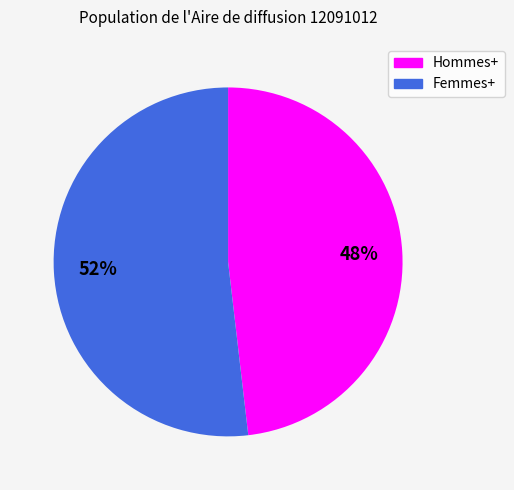

To the nearest percent, what is the average slice percentage?

50%